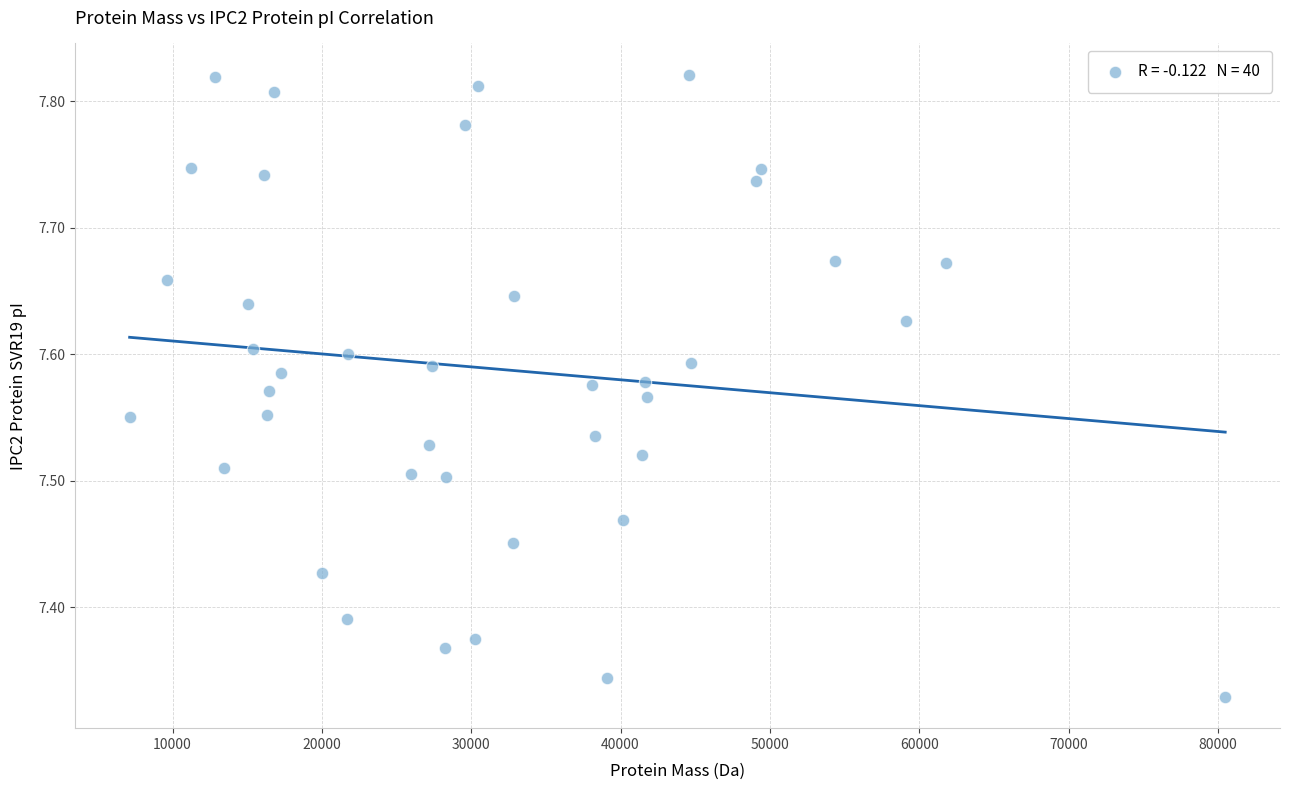

What is the range of X values (max minus min)?

73368.6